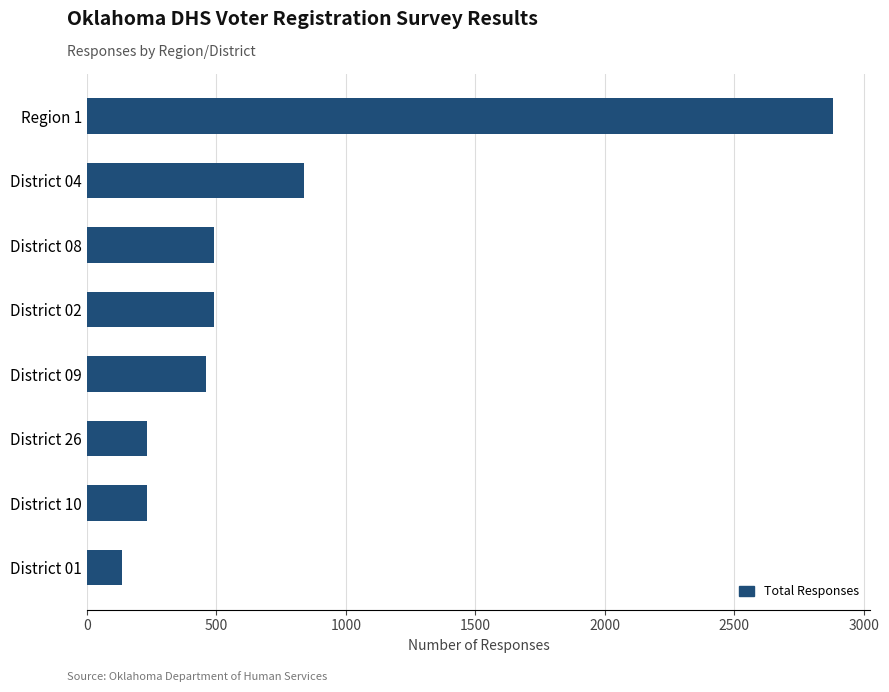

How many values are below 490?

4